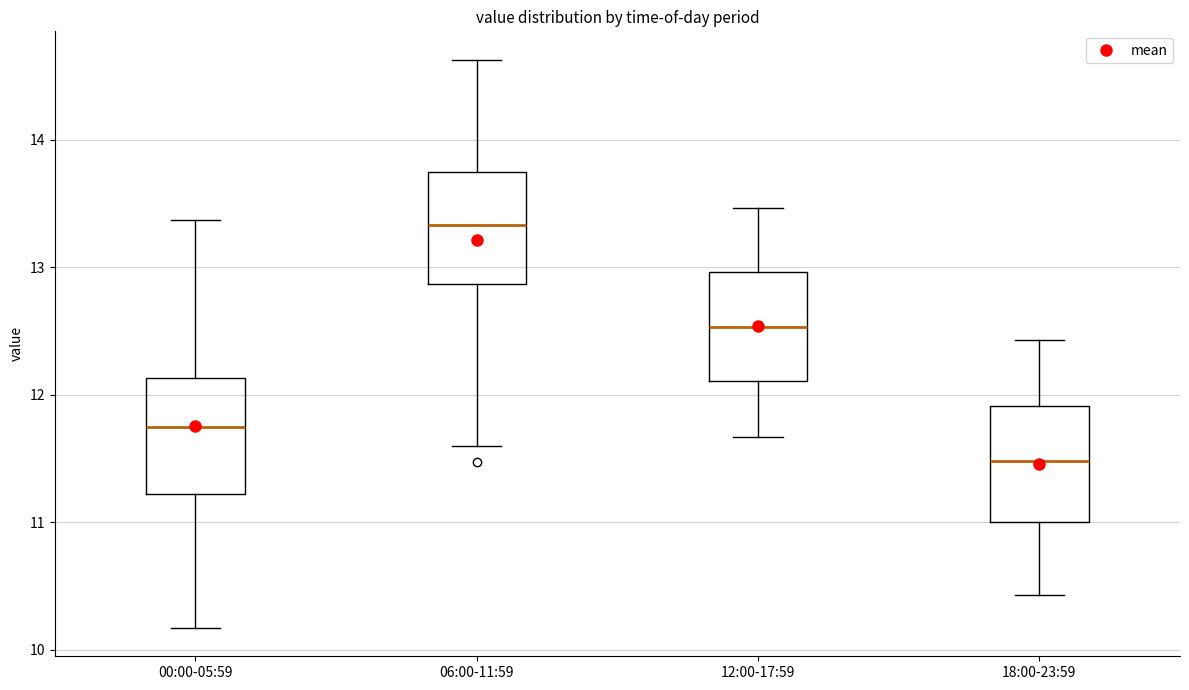

Reading left to right, transcribe this box plot: for each box, give where its median line is, the range the box spans, and where its two whiskers end, as read against the y-axis. The values are not printed on the chart, so give them approximately, as read against the axis.

00:00-05:59: median 11.8, box 11.2 to 12.1, whiskers 10.2 to 13.4
06:00-11:59: median 13.3, box 12.9 to 13.7, whiskers 11.6 to 14.6
12:00-17:59: median 12.5, box 12.1 to 13.0, whiskers 11.7 to 13.5
18:00-23:59: median 11.5, box 11.0 to 11.9, whiskers 10.4 to 12.4